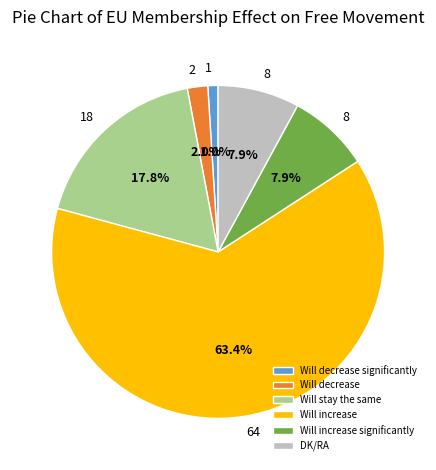

True or false: Will increase accounts for 69% of the total.

False